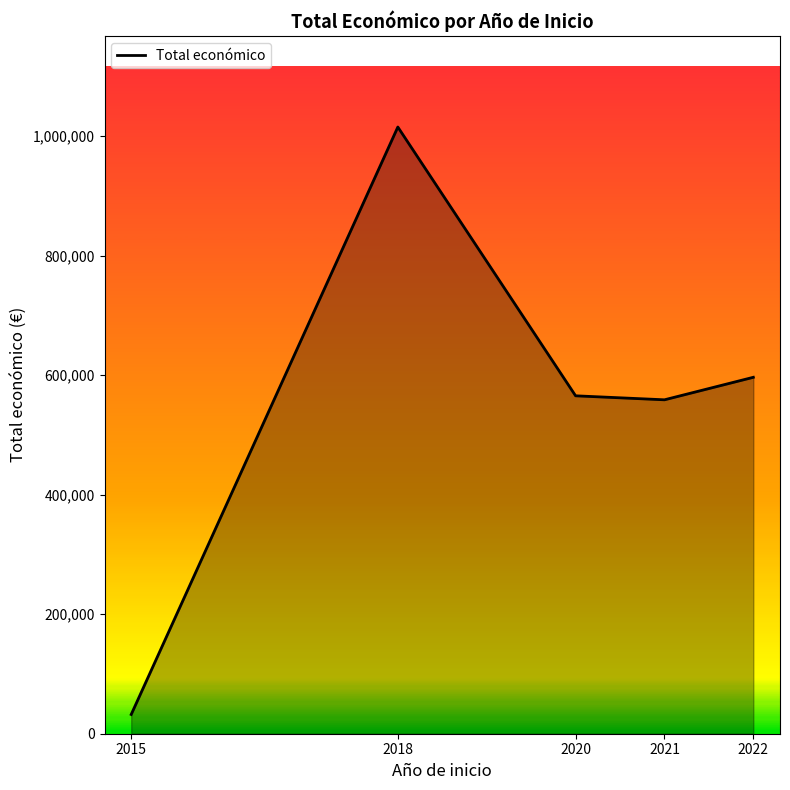

Approximately how many times larger is the value at 2021 compared to 2018?

0.6